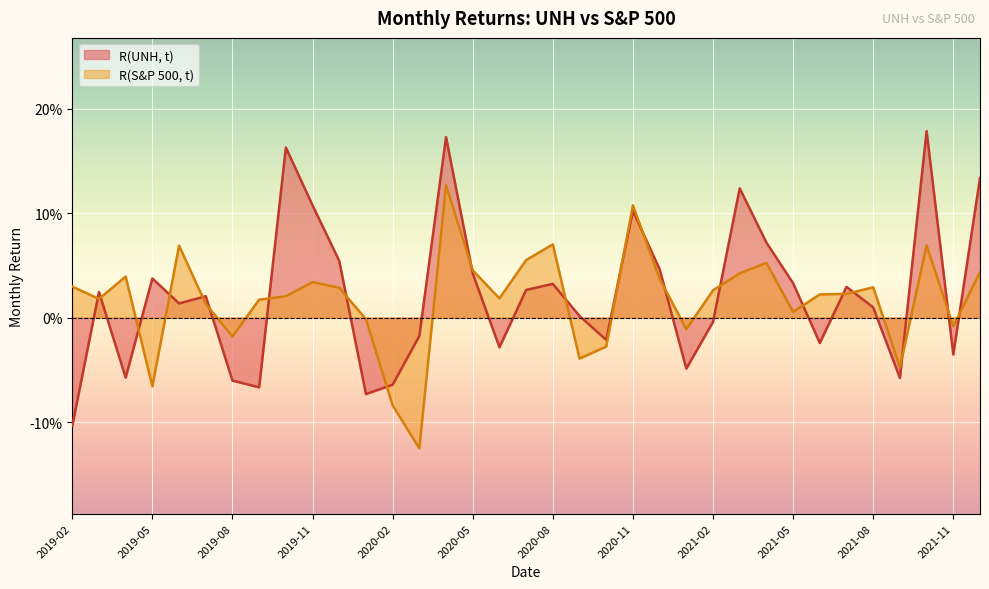

Reading left to right, transcribe all the data shown in this chart.

R(UNH, t): 2019-02=-0.1	2019-03=0.0	2019-04=-0.1	2019-05=0.0	2019-06=0.0	2019-07=0.0	2019-08=-0.1	2019-09=-0.1	2019-10=0.2	2019-11=0.1	2019-12=0.1	2020-01=-0.1	2020-02=-0.1	2020-03=-0.0	2020-04=0.2	2020-05=0.0	2020-06=-0.0	2020-07=0.0	2020-08=0.0	2020-09=0.0	2020-10=-0.0	2020-11=0.1	2020-12=0.0	2021-01=-0.0	2021-02=-0.0	2021-03=0.1	2021-04=0.1	2021-05=0.0	2021-06=-0.0	2021-07=0.0	2021-08=0.0	2021-09=-0.1	2021-10=0.2	2021-11=-0.0	2021-12=0.1
R(S&P 500, t): 2019-02=0.0	2019-03=0.0	2019-04=0.0	2019-05=-0.1	2019-06=0.1	2019-07=0.0	2019-08=-0.0	2019-09=0.0	2019-10=0.0	2019-11=0.0	2019-12=0.0	2020-01=-0.0	2020-02=-0.1	2020-03=-0.1	2020-04=0.1	2020-05=0.0	2020-06=0.0	2020-07=0.1	2020-08=0.1	2020-09=-0.0	2020-10=-0.0	2020-11=0.1	2020-12=0.0	2021-01=-0.0	2021-02=0.0	2021-03=0.0	2021-04=0.1	2021-05=0.0	2021-06=0.0	2021-07=0.0	2021-08=0.0	2021-09=-0.0	2021-10=0.1	2021-11=-0.0	2021-12=0.0